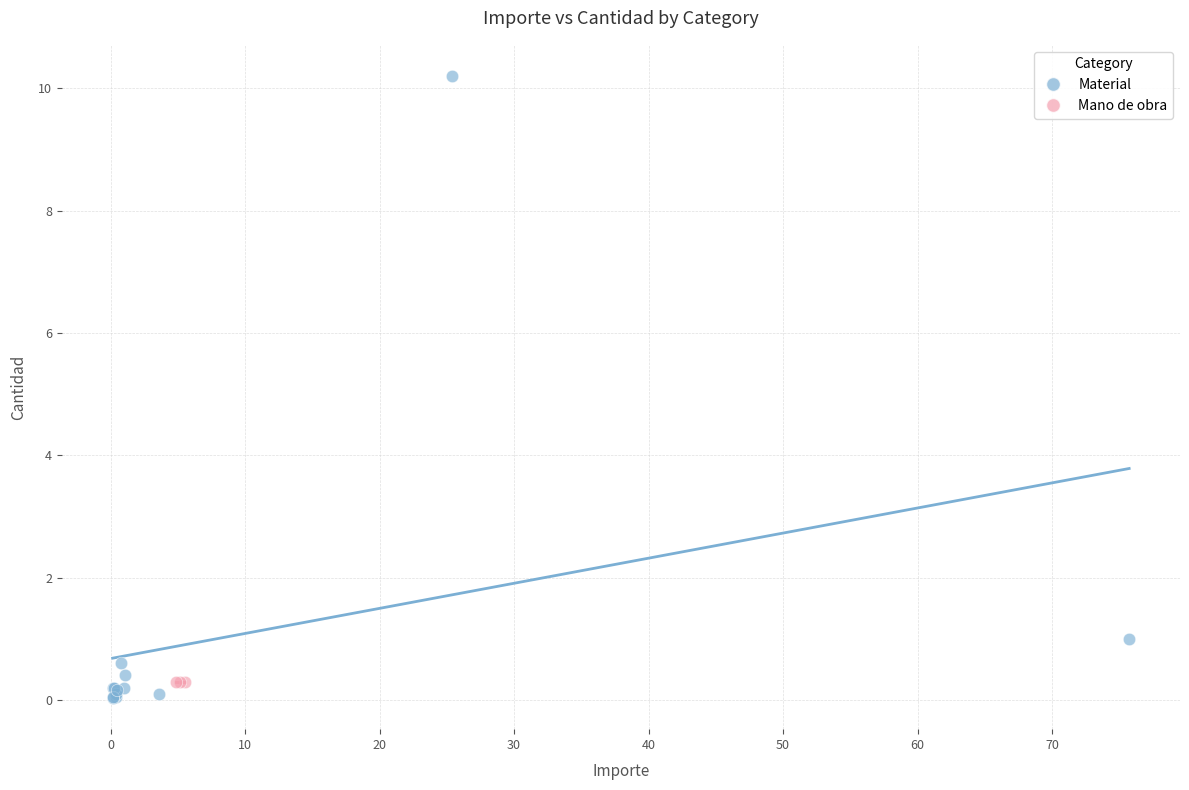

Which series contains the highest Y value?

Material